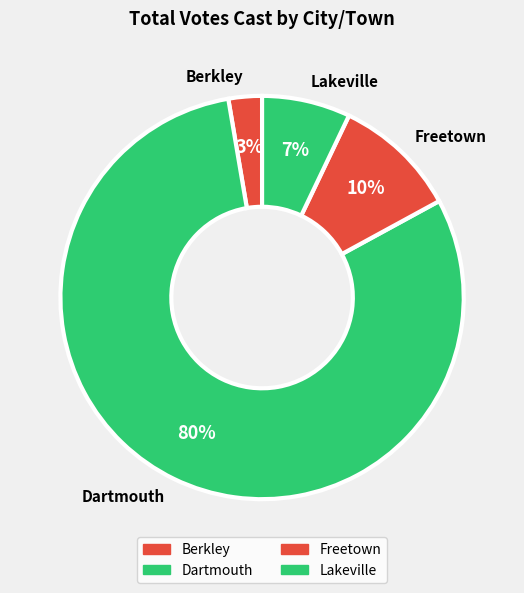

Do Dartmouth and Berkley together represent more than half of the pie?

Yes